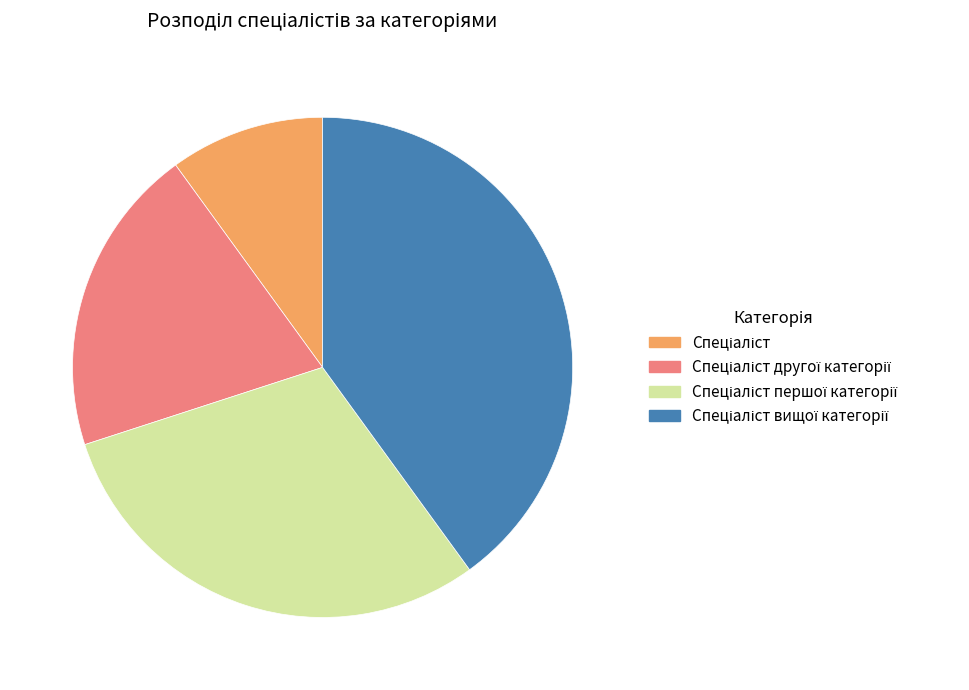

Is there any slice that represents more than half of the pie?

No